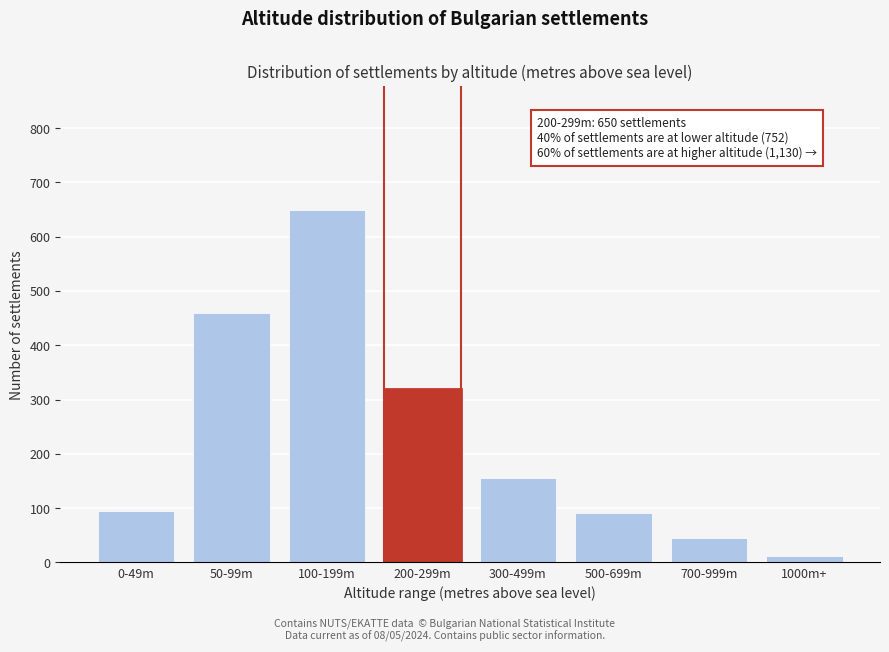

Reading left to right, extract all data points from this chart.

95	460	650	320	155	90	45	12